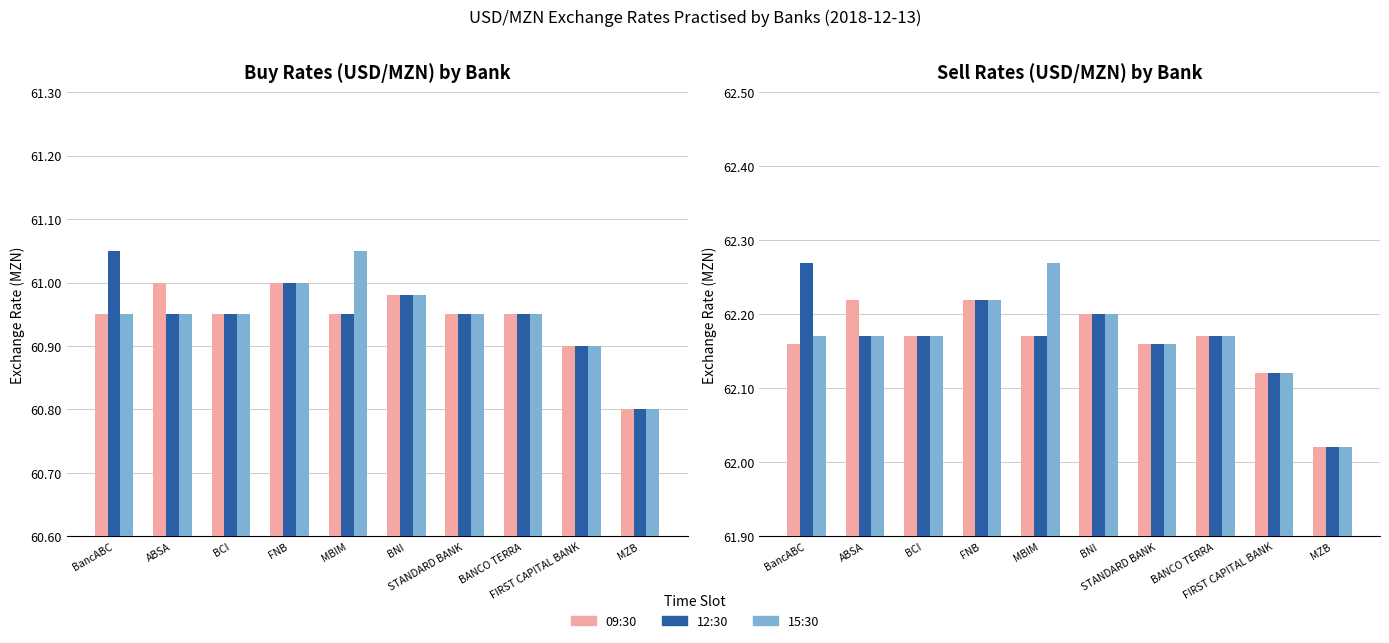

What is the total value across all series at BCI?

369.4